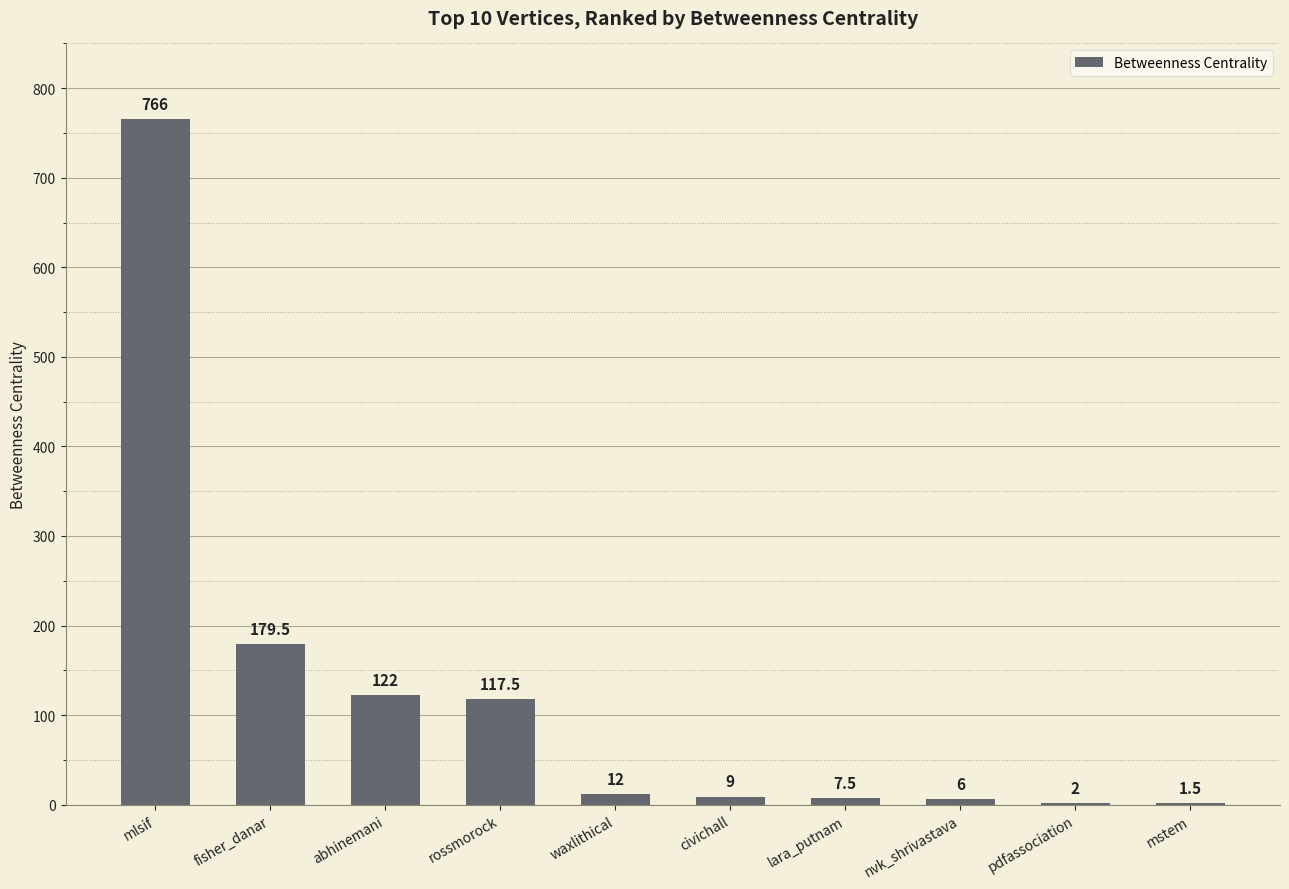

What is the ratio of the value at mstem to the value at waxlithical?

0.1